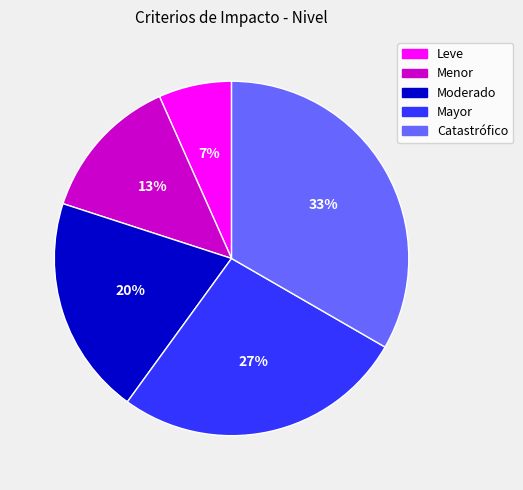

Is there any slice that represents more than half of the pie?

No